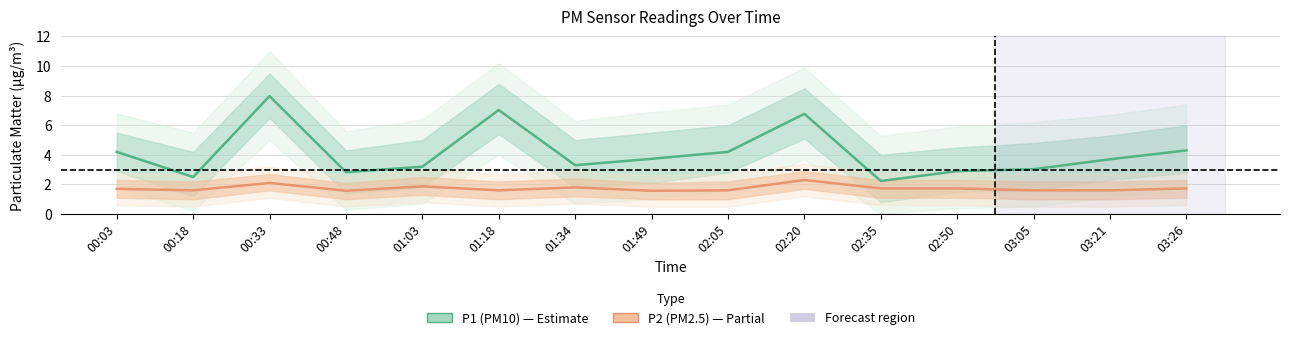

What is the smallest value displayed?

1.6